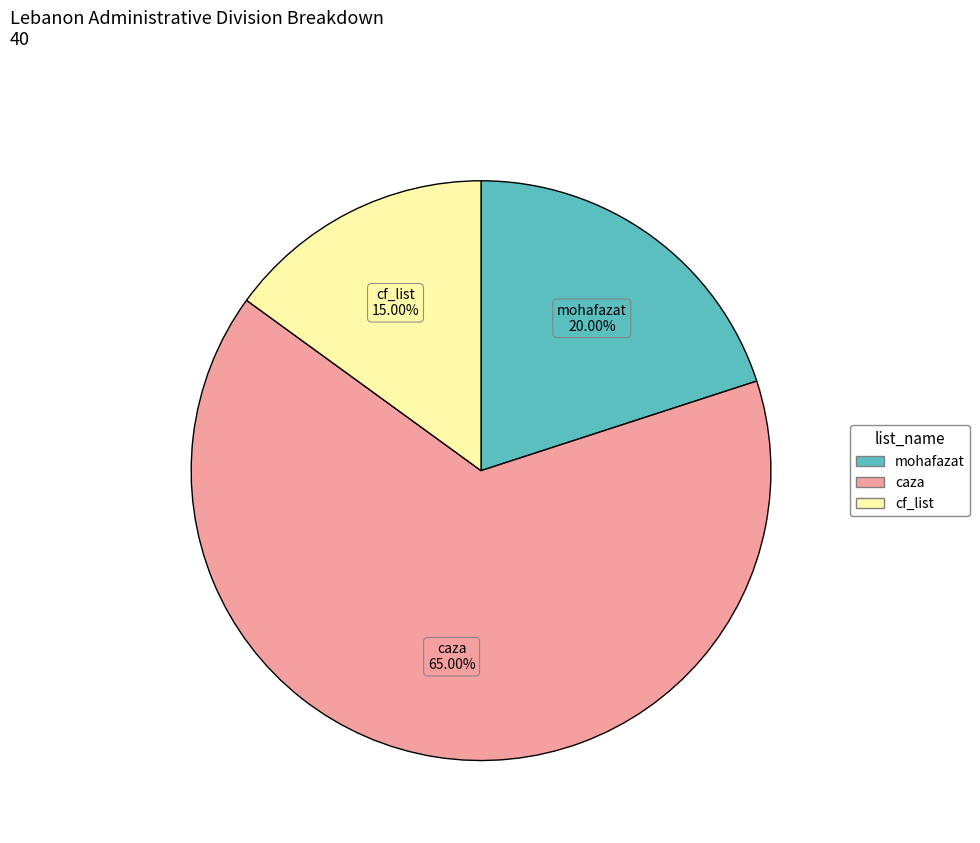

Is there a majority slice in this chart?

Yes